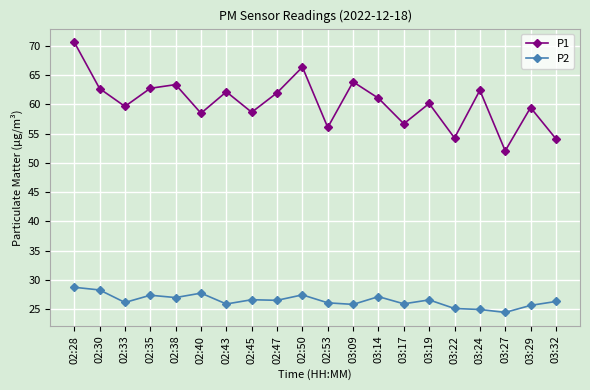

What is the total value across all series at 02:33?

85.8